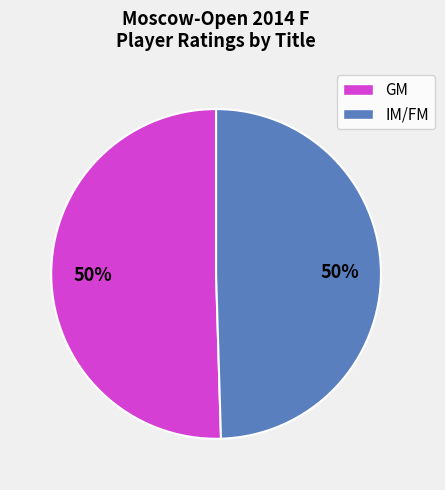

To the nearest percent, what is the average slice percentage?

50%